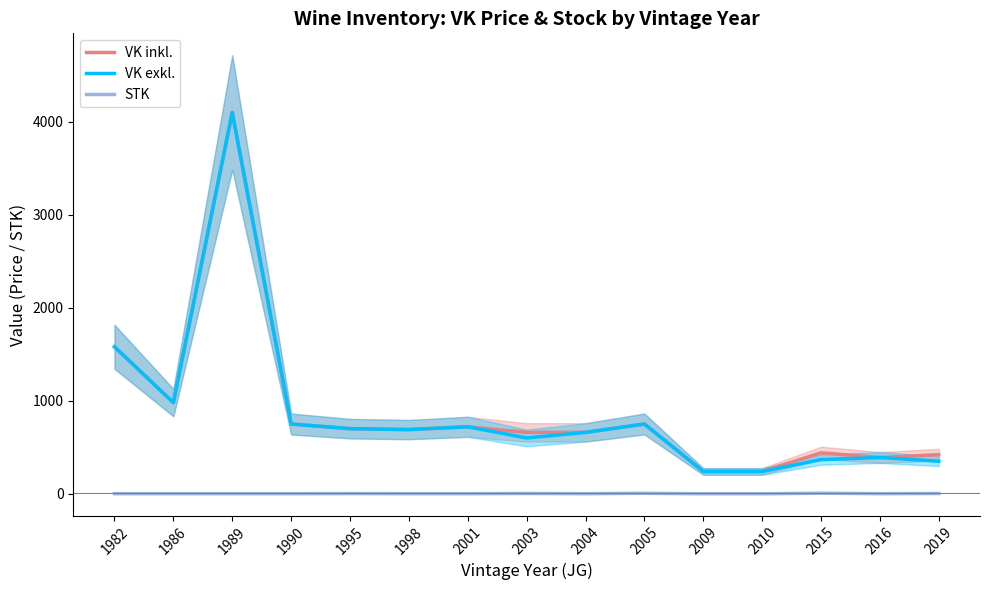

Read the VK exkl. value at 1989, to the nearest 50.

4100